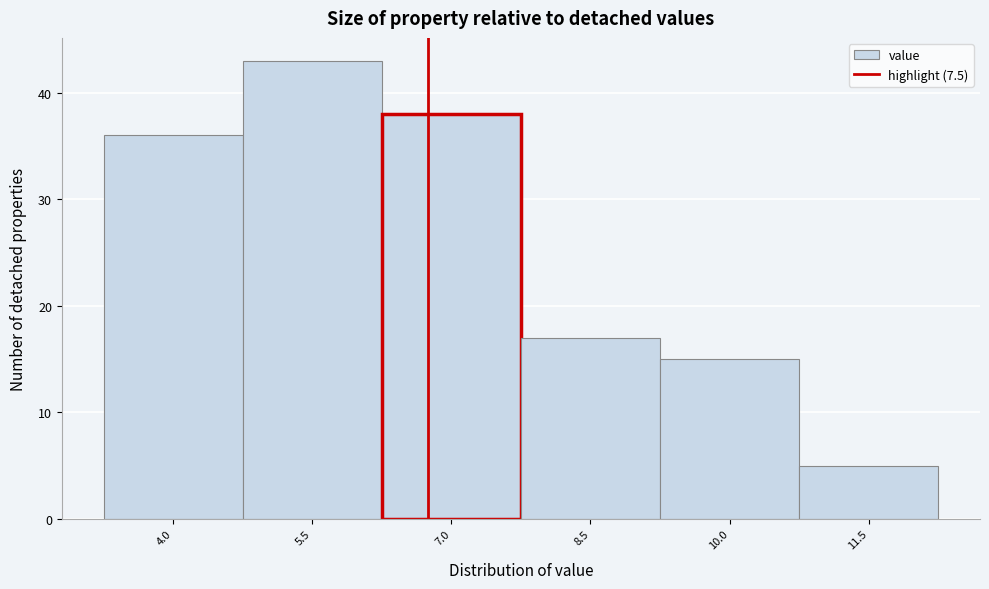

Reading left to right, transcribe all the data shown in this chart.

36	43	38	17	15	5